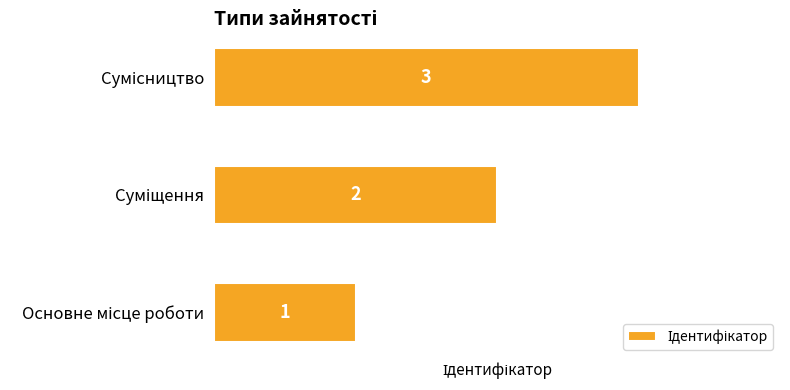

What is the maximum value shown in the chart?

3